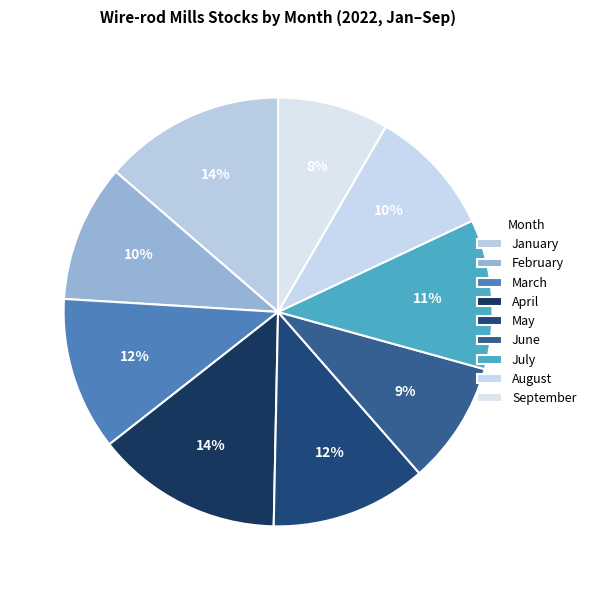

Is February the majority of the pie?

No